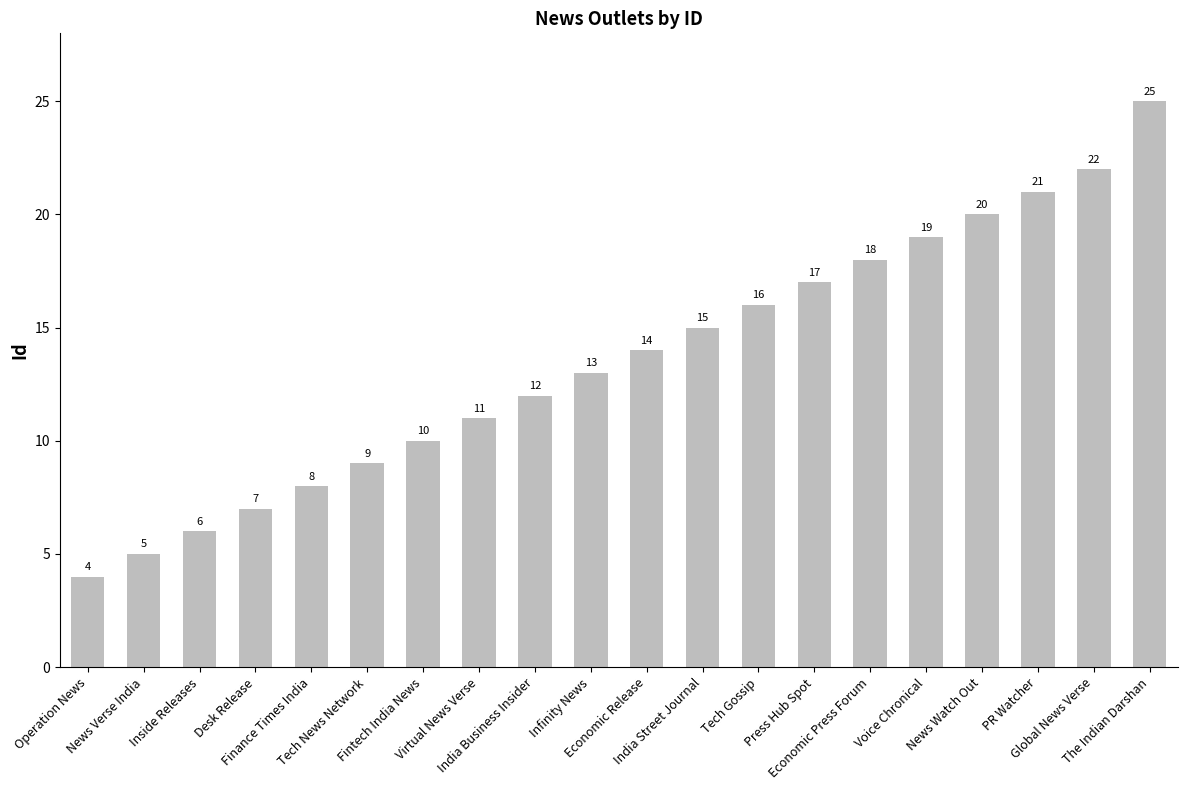

What is the label of the 13th bar from the left?

Tech Gossip